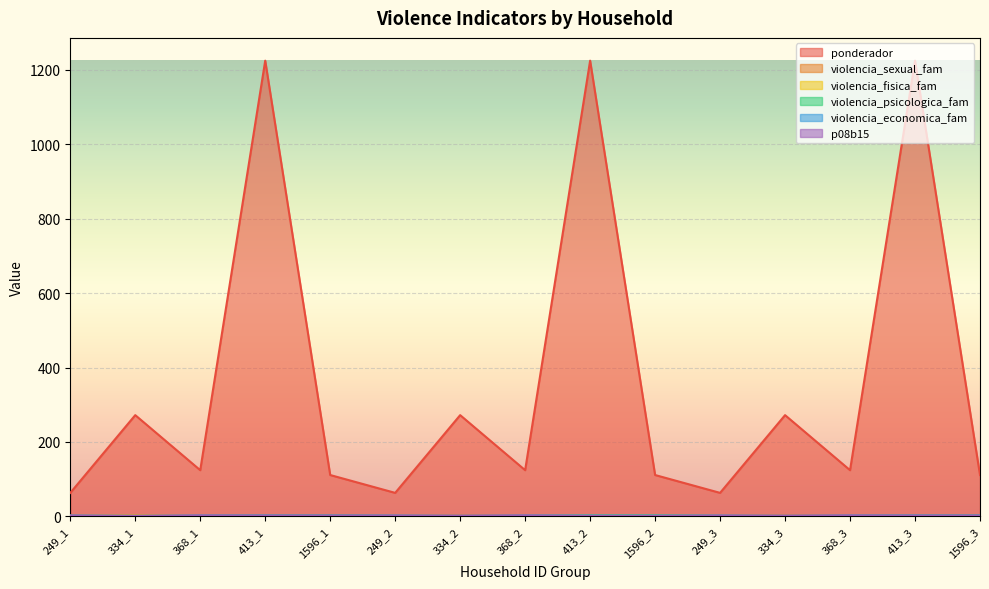

Rank the series by their maximum value, from highest to lowest.

ponderador, violencia_sexual_fam, violencia_fisica_fam, violencia_psicologica_fam, violencia_economica_fam, p08b15